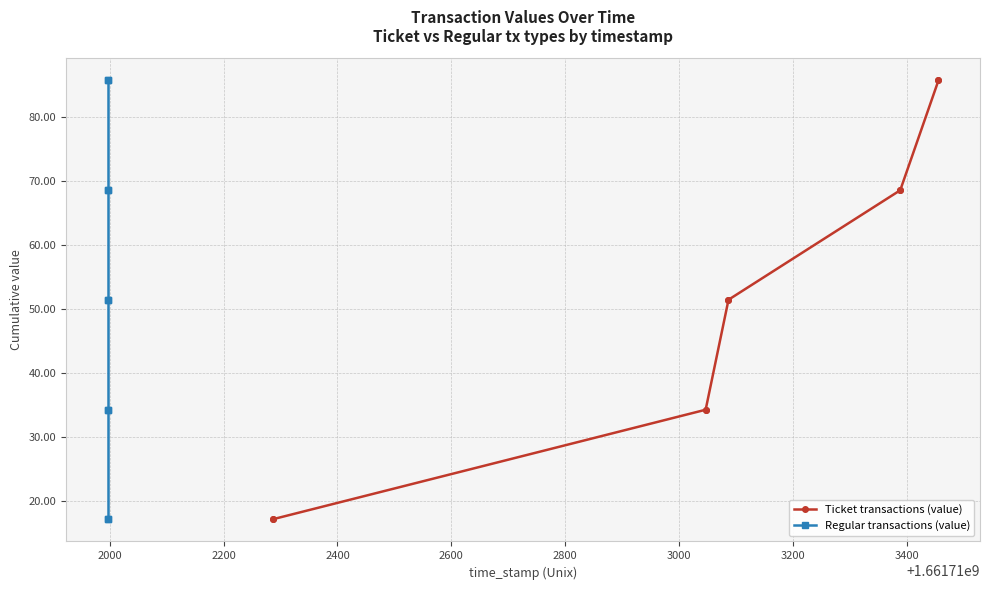

At how many categories does at least one series exceed 80?

2